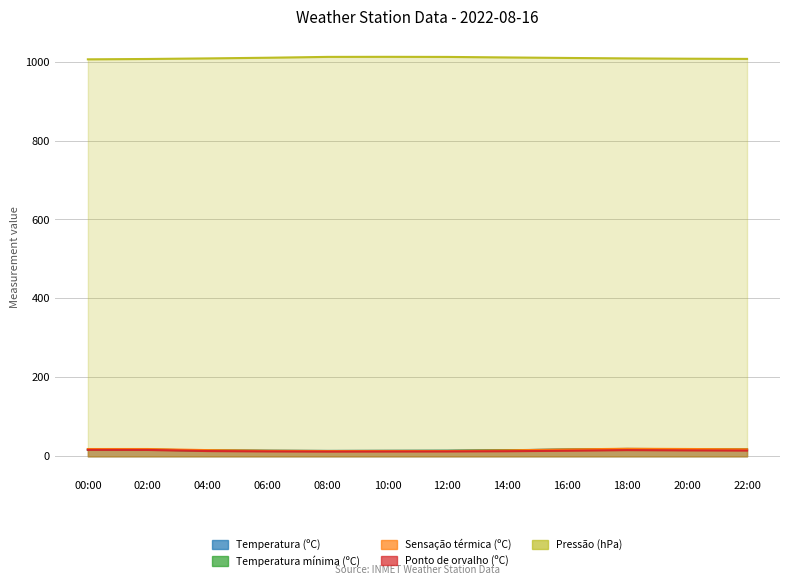

True or false: Temperatura mínima (ºC) has a value of 17.2 at 22:00.

True